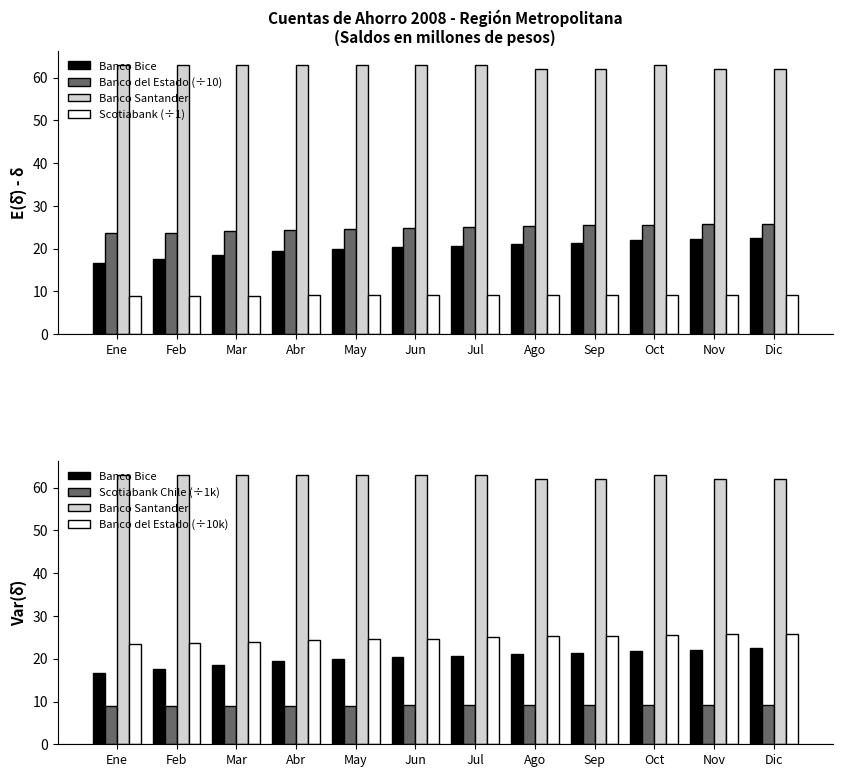

Count the number of categories in the chart.

12